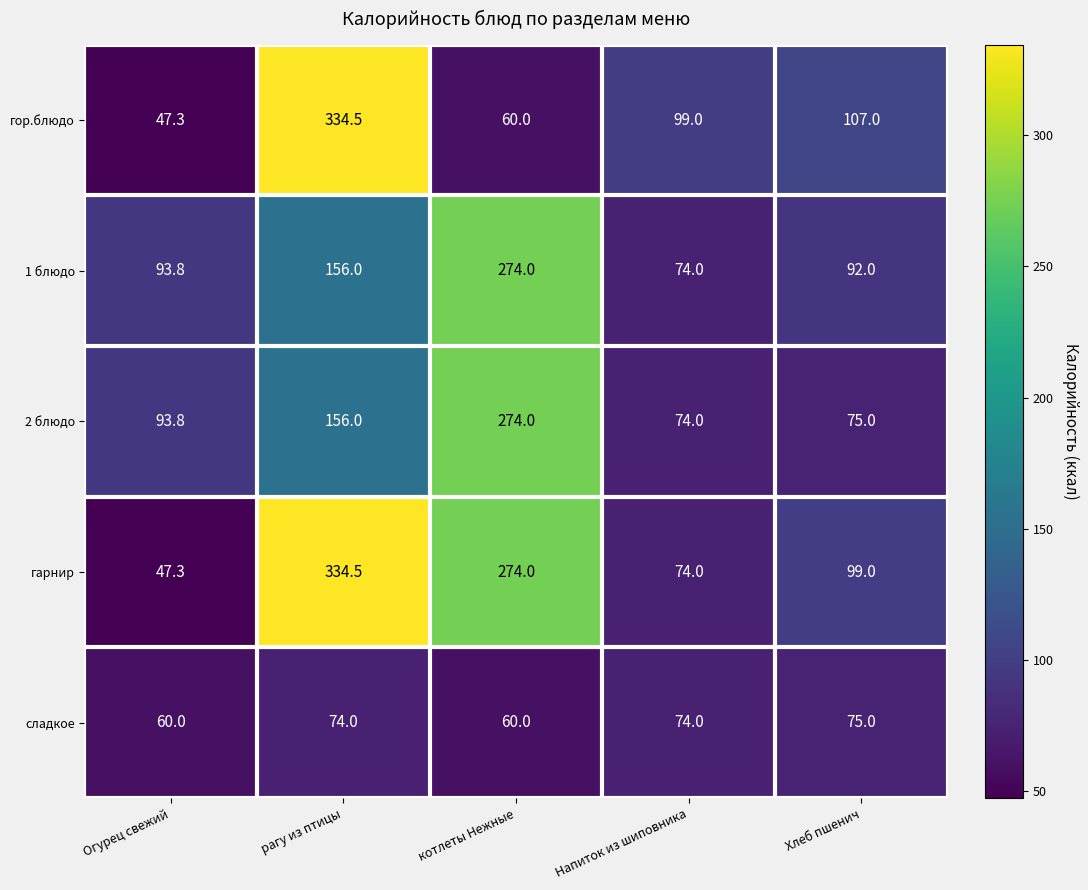

Reading left to right, transcribe all the data shown in this chart.

гор.блюдо: Огурец свежий=47.3	рагу из птицы=334.5	котлеты Нежные=60.0	Напиток из шиповника=99.0	Хлеб пшенич=107.0
1 блюдо: Огурец свежий=93.8	рагу из птицы=156.0	котлеты Нежные=274.0	Напиток из шиповника=74.0	Хлеб пшенич=92.0
2 блюдо: Огурец свежий=93.8	рагу из птицы=156.0	котлеты Нежные=274.0	Напиток из шиповника=74.0	Хлеб пшенич=75.0
гарнир: Огурец свежий=47.3	рагу из птицы=334.5	котлеты Нежные=274.0	Напиток из шиповника=74.0	Хлеб пшенич=99.0
сладкое: Огурец свежий=60.0	рагу из птицы=74.0	котлеты Нежные=60.0	Напиток из шиповника=74.0	Хлеб пшенич=75.0